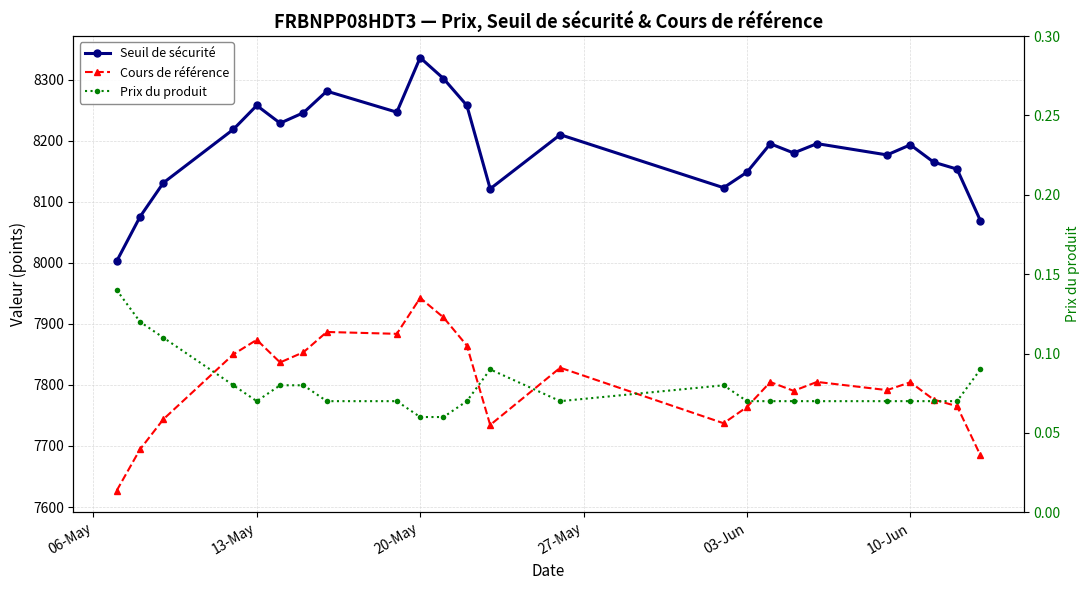

Is this an area chart (filled region under the line)?

No